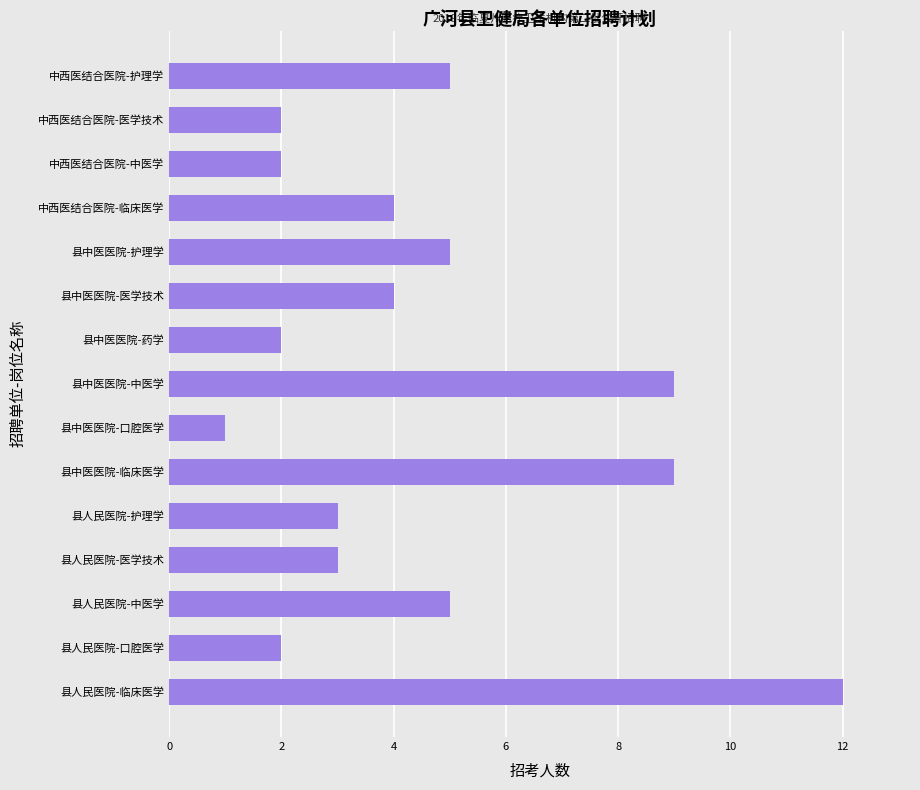

Reading top to bottom, list all the values displayed in this chart.

5	2	2	4	5	4	2	9	1	9	3	3	5	2	12